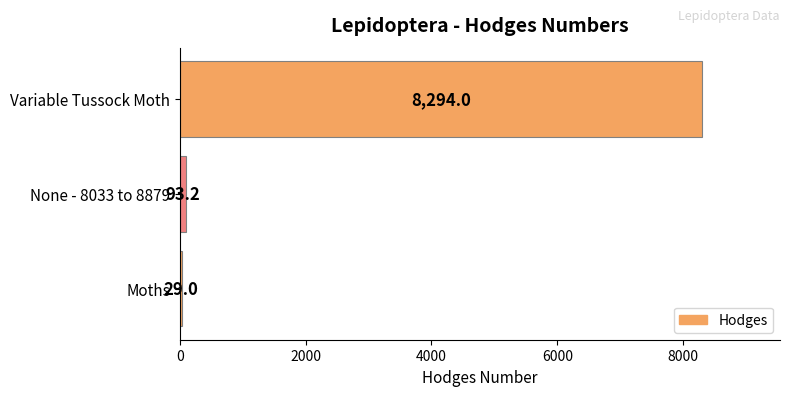

What value does the data have at Variable Tussock Moth?

8294.0